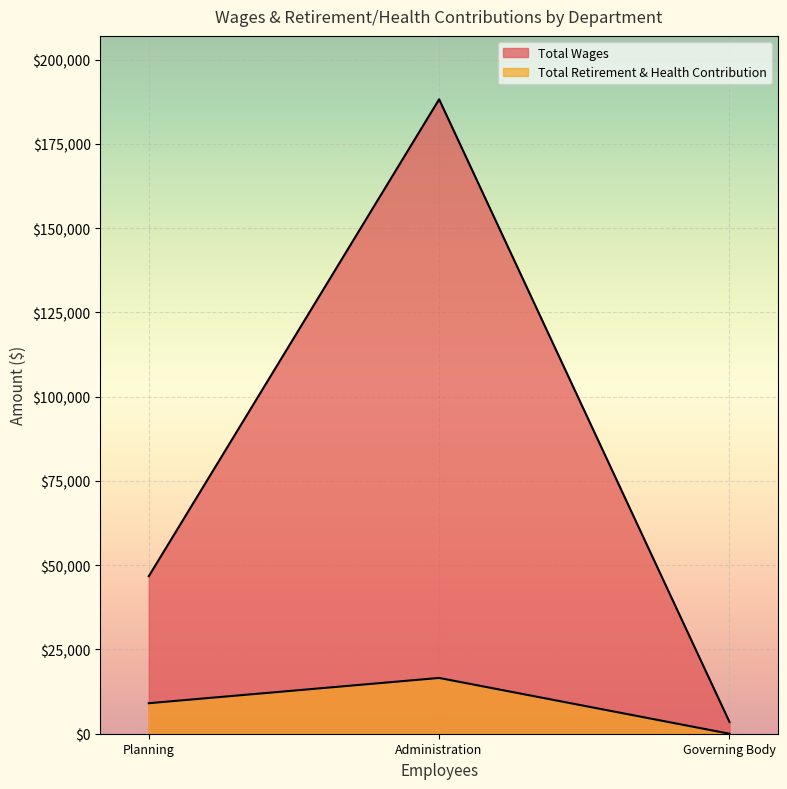

At which label does Total Retirement & Health Contribution reach its minimum?

Governing Body